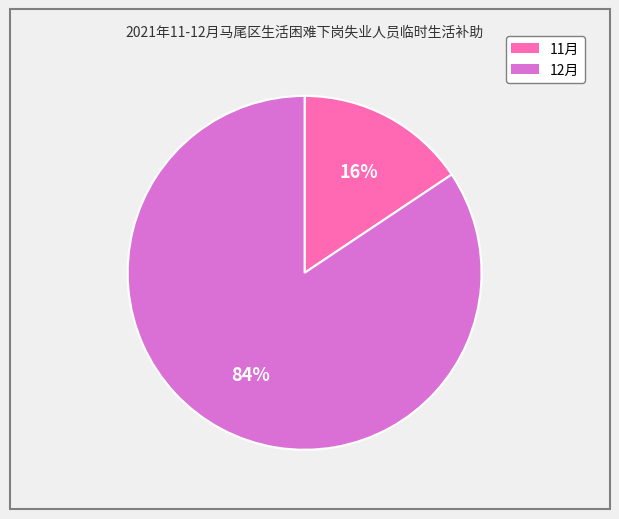

To the nearest percent, what percentage of the pie is 12月?

84%